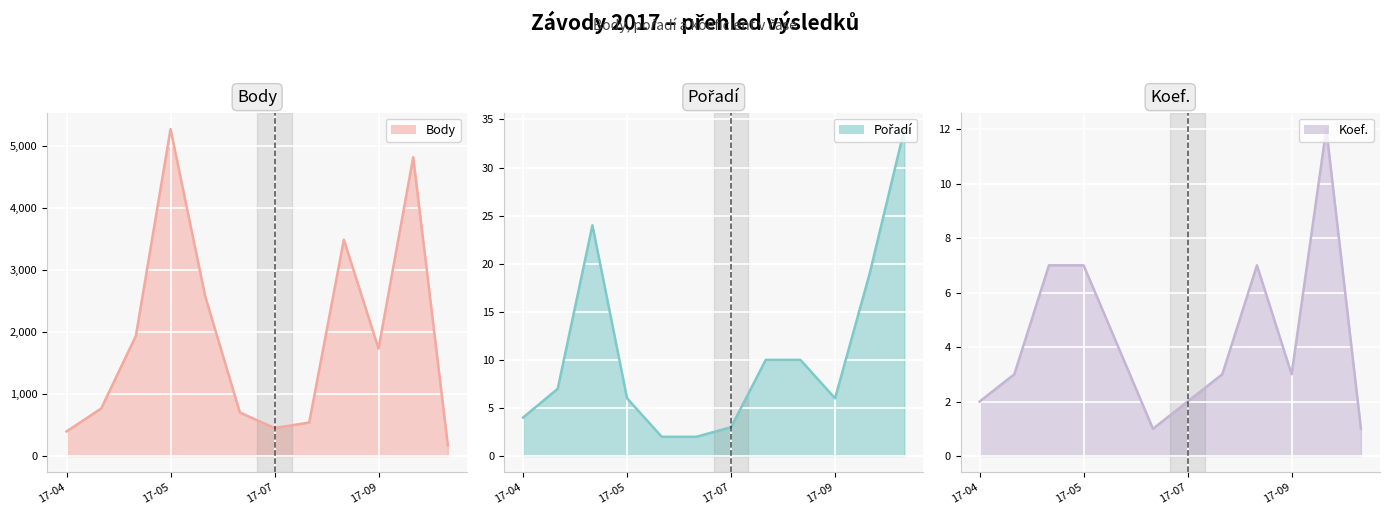

What is the maximum value shown in the chart?

5279